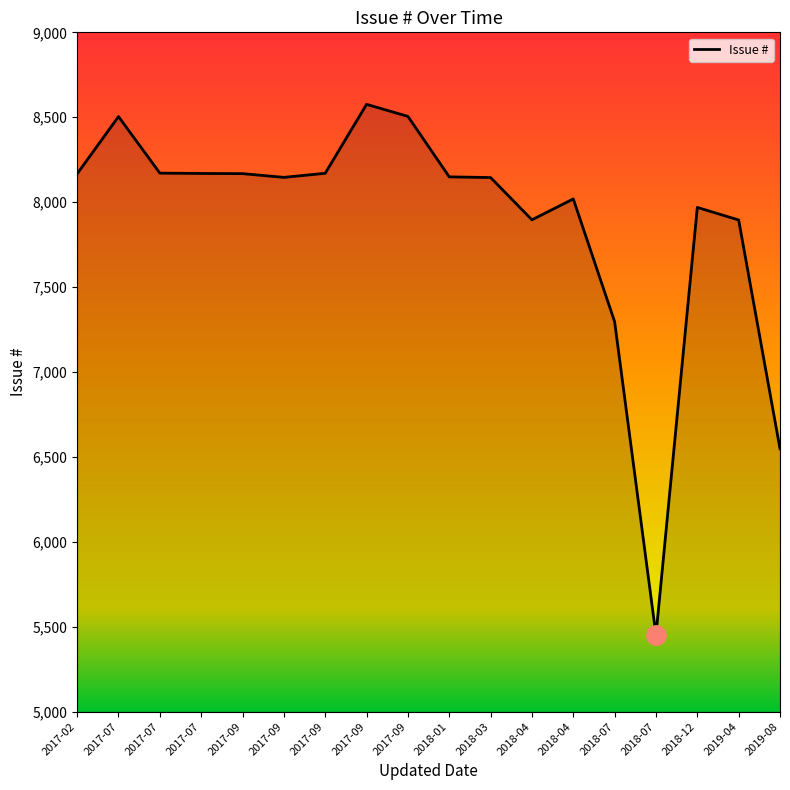

Is this an area chart (filled region under the line)?

Yes